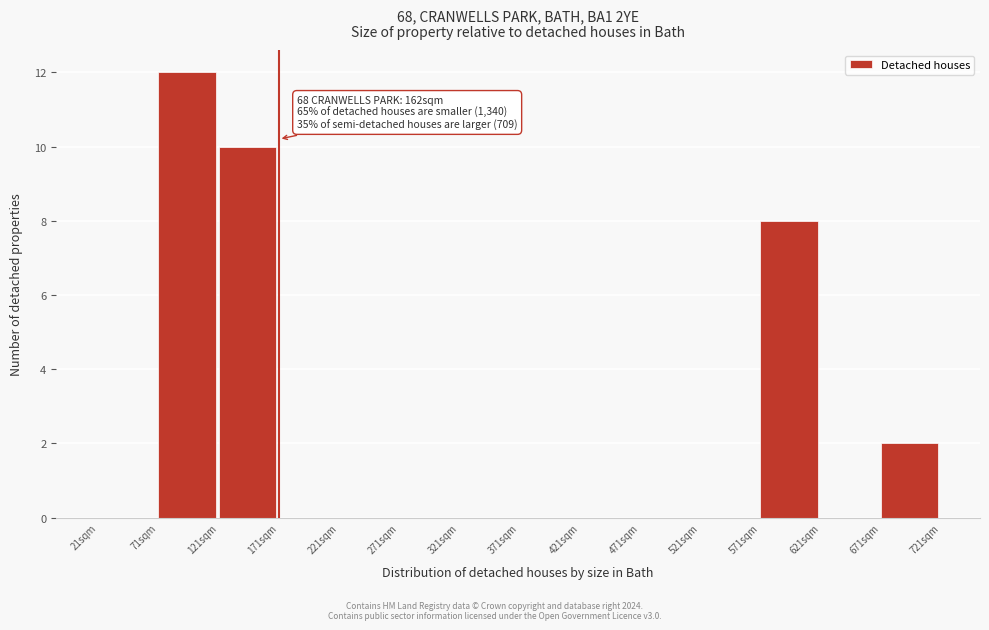

Reading right to left, what are all the values shown in this chart?

671sqm=2	621sqm=0	571sqm=8	521sqm=0	471sqm=0	421sqm=0	371sqm=0	321sqm=0	271sqm=0	221sqm=0	171sqm=0	121sqm=10	71sqm=12	21sqm=0